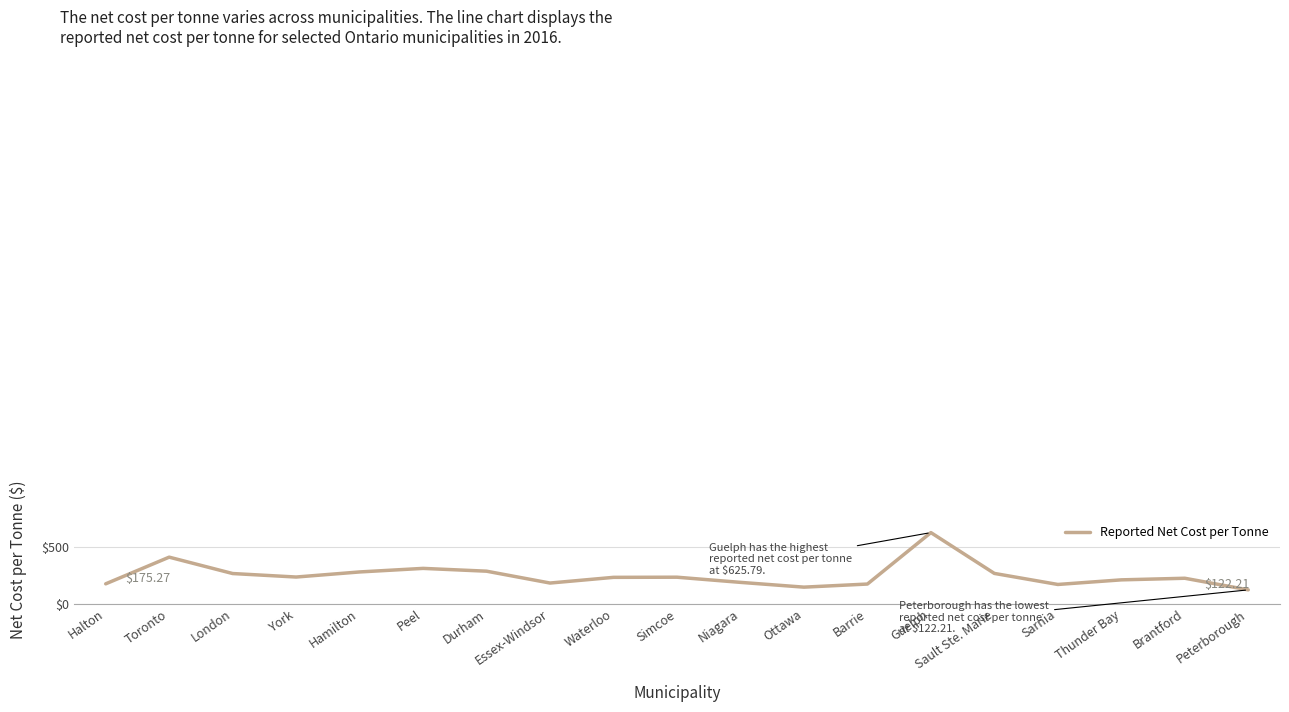

Which category has the highest value across all series?

Guelph